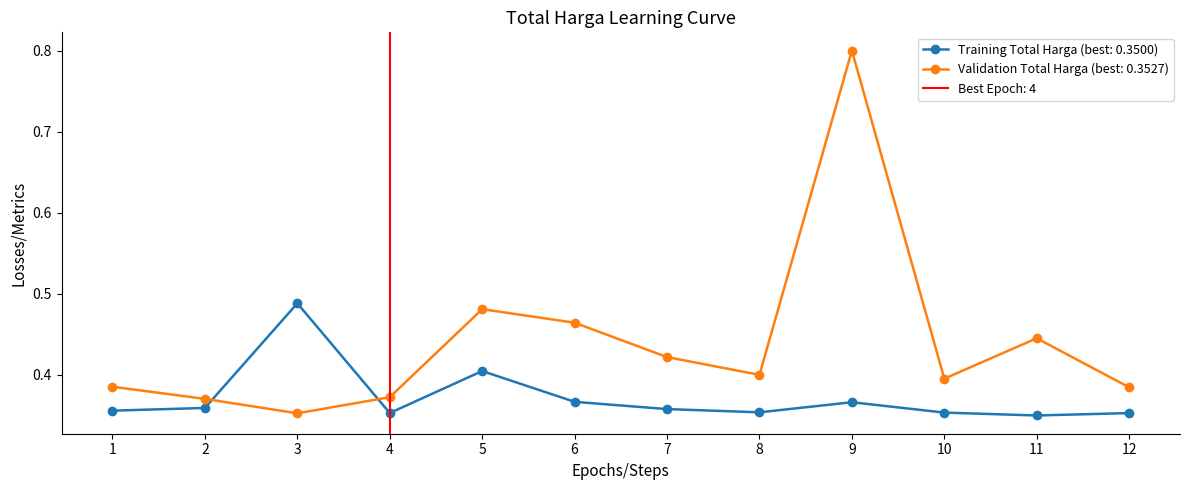

True or false: Training Total Harga (best: 0.3500) has a value of 0.6 at 7.

False